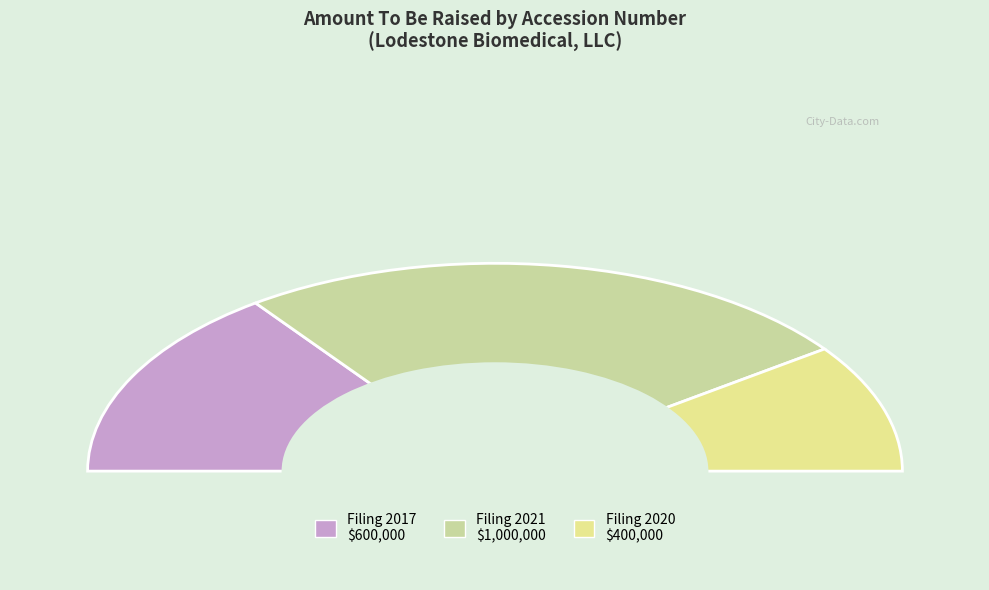

Do 0001710677-17-000001 and 0001710677-21-000001 together represent more than half of the pie?

Yes